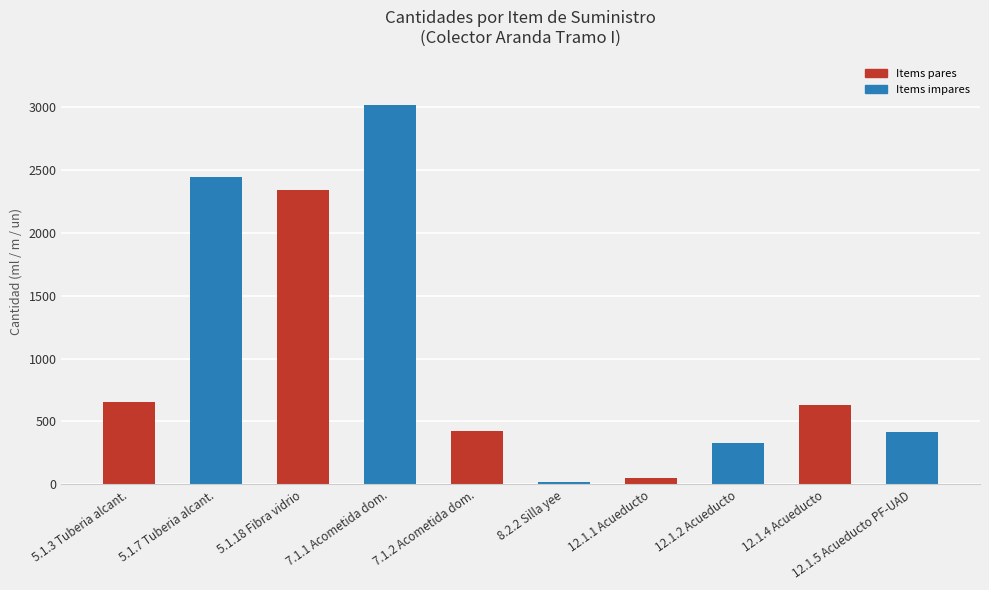

What is the difference between the maximum and second lowest values?

2960.8